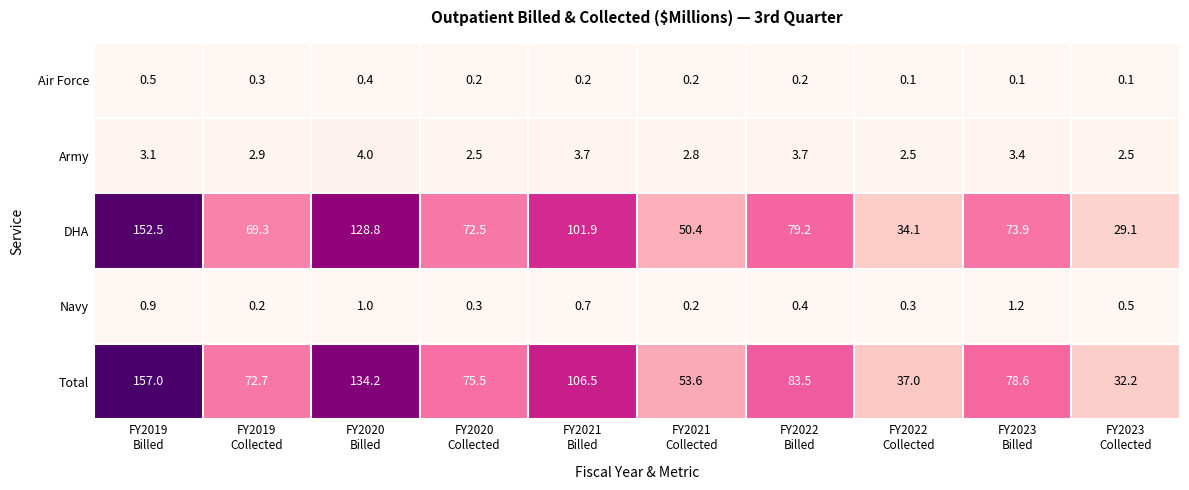

What is the difference between the second highest and minimum values in the Navy series?

0.8